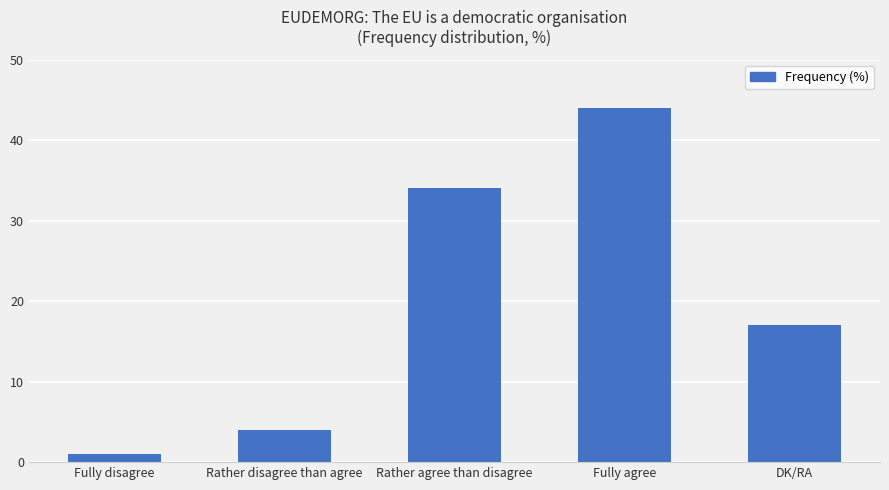

At which label is the value closest to 22?

DK/RA